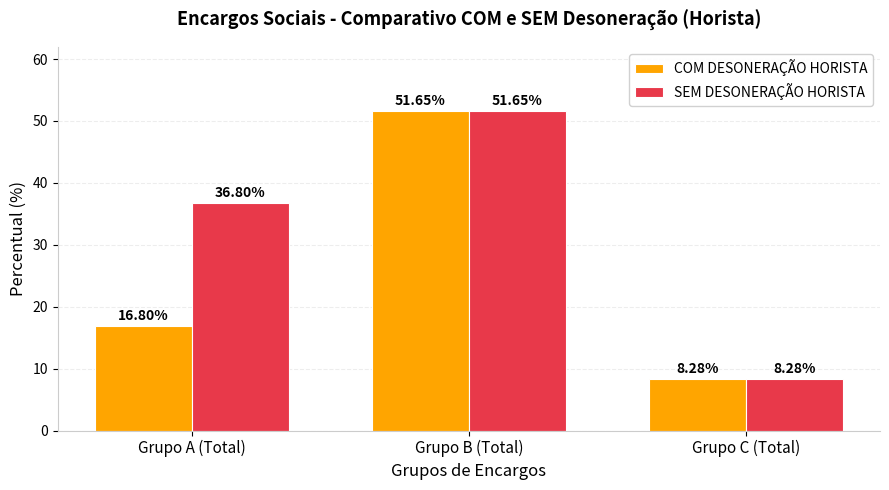

List the labels in order of SEM DESONERAÇÃO HORISTA value, largest first.

Grupo B (Total), Grupo A (Total), Grupo C (Total)